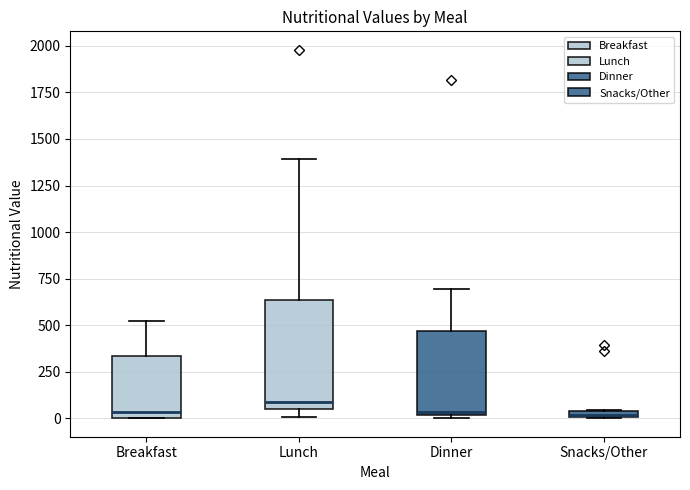

Which box is the tallest, from its lower edge to its upper edge?

Lunch